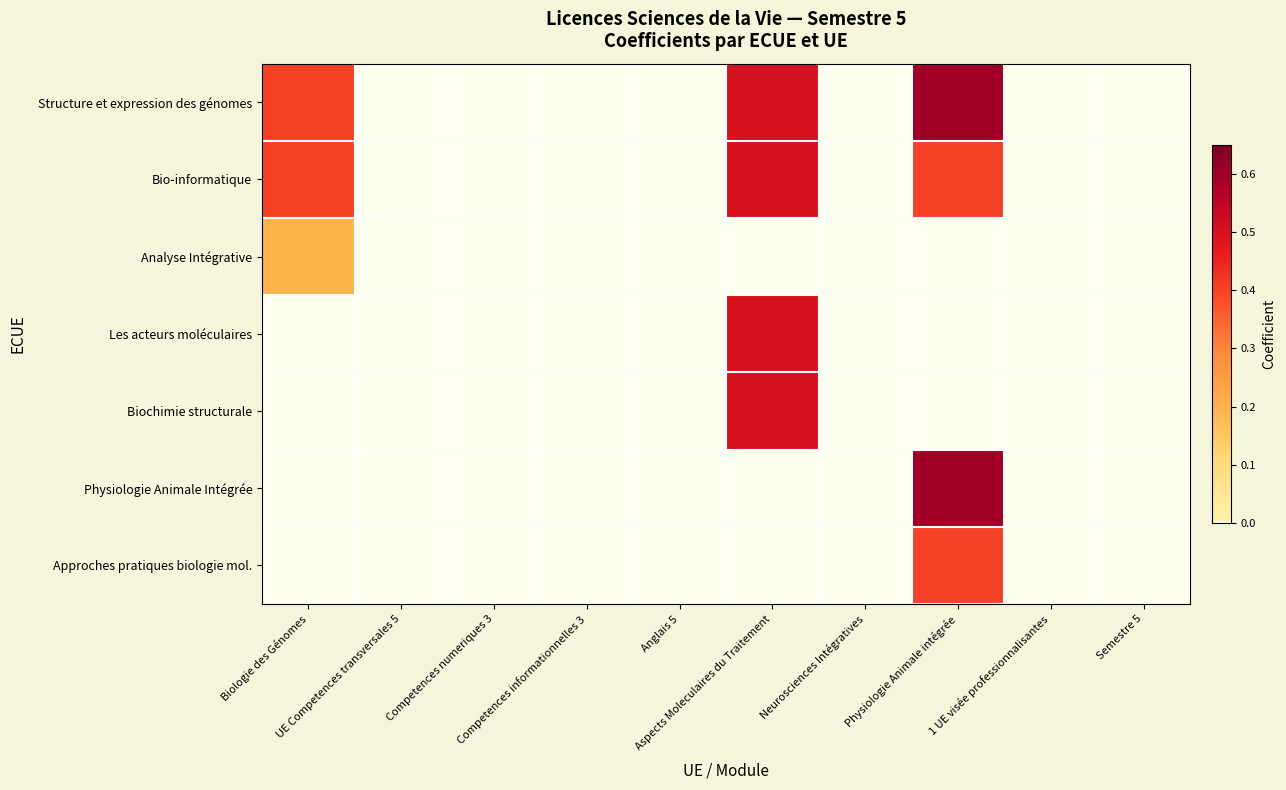

Reading left to right, transcribe all the data shown in this chart.

Structure et expression des génomes: Biologie des Génomes=0.4	UE Competences transversales 5=0.0	Competences numeriques 3=0.0	Competences informationnelles 3=0.0	Anglais 5=0.0	Aspects Moleculaires du Traitement=0.5	Neurosciences Intégratives=0.0	Physiologie Animale intégrée=0.6	1 UE visée professionnalisantes=0.0	Semestre 5=0.0
Bio-informatique: Biologie des Génomes=0.4	UE Competences transversales 5=0.0	Competences numeriques 3=0.0	Competences informationnelles 3=0.0	Anglais 5=0.0	Aspects Moleculaires du Traitement=0.5	Neurosciences Intégratives=0.0	Physiologie Animale intégrée=0.4	1 UE visée professionnalisantes=0.0	Semestre 5=0.0
Analyse Intégrative: Biologie des Génomes=0.2	UE Competences transversales 5=0.0	Competences numeriques 3=0.0	Competences informationnelles 3=0.0	Anglais 5=0.0	Aspects Moleculaires du Traitement=0.0	Neurosciences Intégratives=0.0	Physiologie Animale intégrée=0.0	1 UE visée professionnalisantes=0.0	Semestre 5=0.0
Les acteurs moléculaires: Biologie des Génomes=0.0	UE Competences transversales 5=0.0	Competences numeriques 3=0.0	Competences informationnelles 3=0.0	Anglais 5=0.0	Aspects Moleculaires du Traitement=0.5	Neurosciences Intégratives=0.0	Physiologie Animale intégrée=0.0	1 UE visée professionnalisantes=0.0	Semestre 5=0.0
Biochimie structurale: Biologie des Génomes=0.0	UE Competences transversales 5=0.0	Competences numeriques 3=0.0	Competences informationnelles 3=0.0	Anglais 5=0.0	Aspects Moleculaires du Traitement=0.5	Neurosciences Intégratives=0.0	Physiologie Animale intégrée=0.0	1 UE visée professionnalisantes=0.0	Semestre 5=0.0
Physiologie Animale Intégrée: Biologie des Génomes=0.0	UE Competences transversales 5=0.0	Competences numeriques 3=0.0	Competences informationnelles 3=0.0	Anglais 5=0.0	Aspects Moleculaires du Traitement=0.0	Neurosciences Intégratives=0.0	Physiologie Animale intégrée=0.6	1 UE visée professionnalisantes=0.0	Semestre 5=0.0
Approches pratiques biologie mol.: Biologie des Génomes=0.0	UE Competences transversales 5=0.0	Competences numeriques 3=0.0	Competences informationnelles 3=0.0	Anglais 5=0.0	Aspects Moleculaires du Traitement=0.0	Neurosciences Intégratives=0.0	Physiologie Animale intégrée=0.4	1 UE visée professionnalisantes=0.0	Semestre 5=0.0